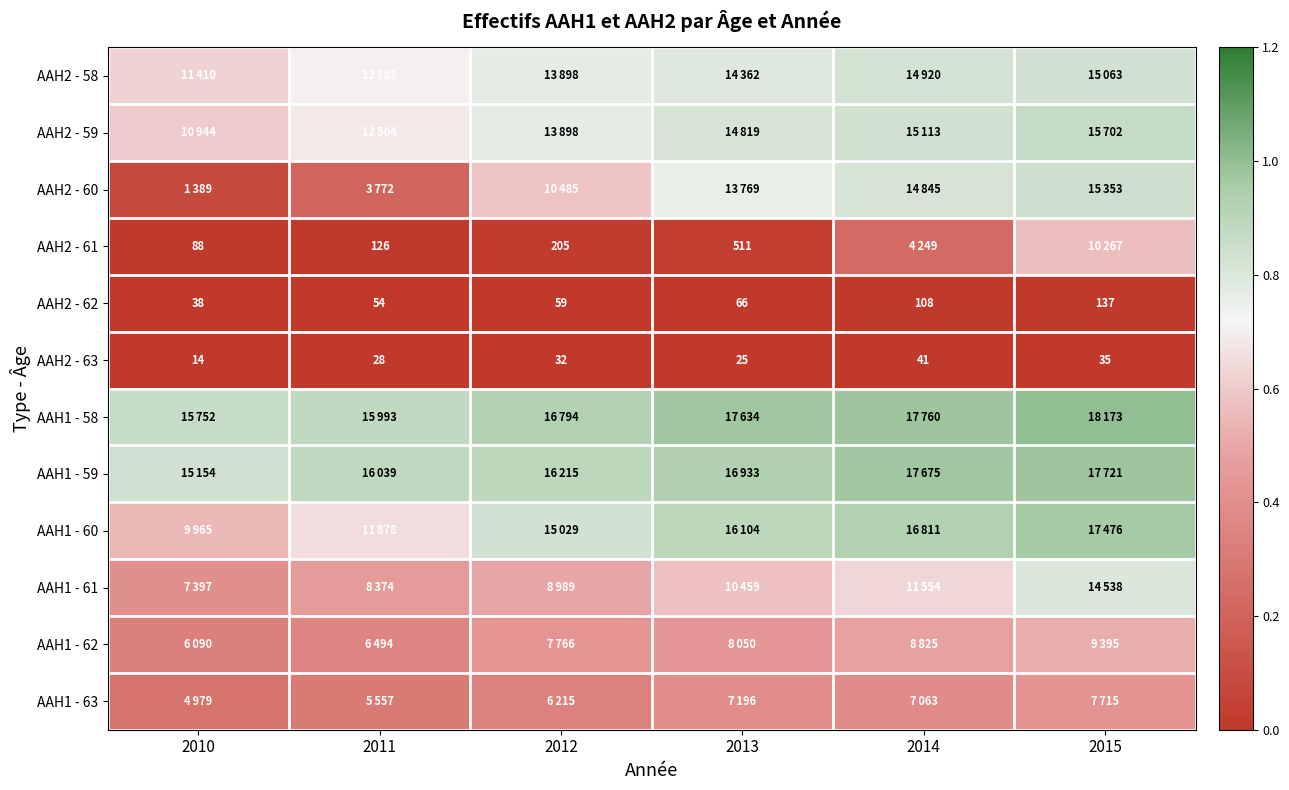

At 2014, list the series in order from smallest to largest.

AAH2 - 63, AAH2 - 62, AAH2 - 61, AAH1 - 63, AAH1 - 62, AAH1 - 61, AAH2 - 60, AAH2 - 58, AAH2 - 59, AAH1 - 60, AAH1 - 59, AAH1 - 58